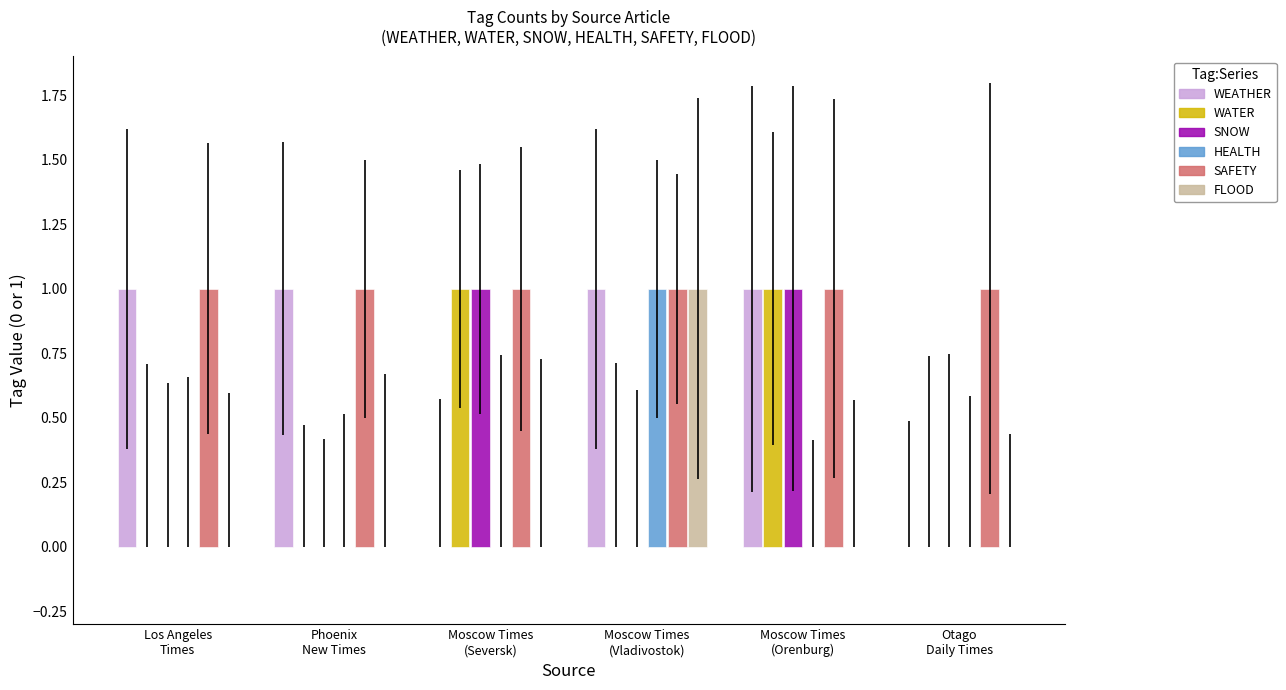

Reading left to right, what are all the values shown in this chart?

WEATHER: 1	1	0	1	1	0
WATER: 0	0	1	0	1	0
SNOW: 0	0	1	0	1	0
HEALTH: 0	0	0	1	0	0
SAFETY: 1	1	1	1	1	1
FLOOD: 0	0	0	1	0	0